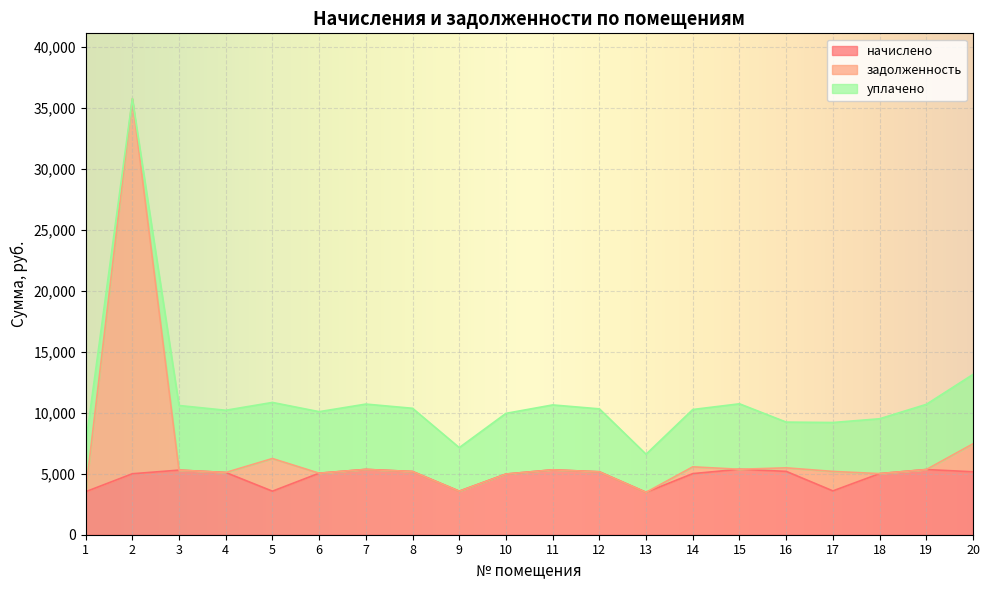

How many data points in задолженность are less than 5299?

10